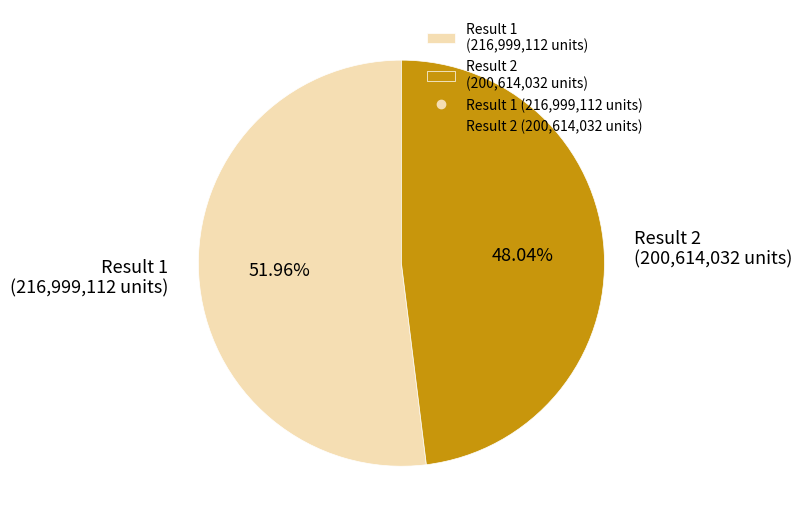

Count the number of slices in the pie.

2